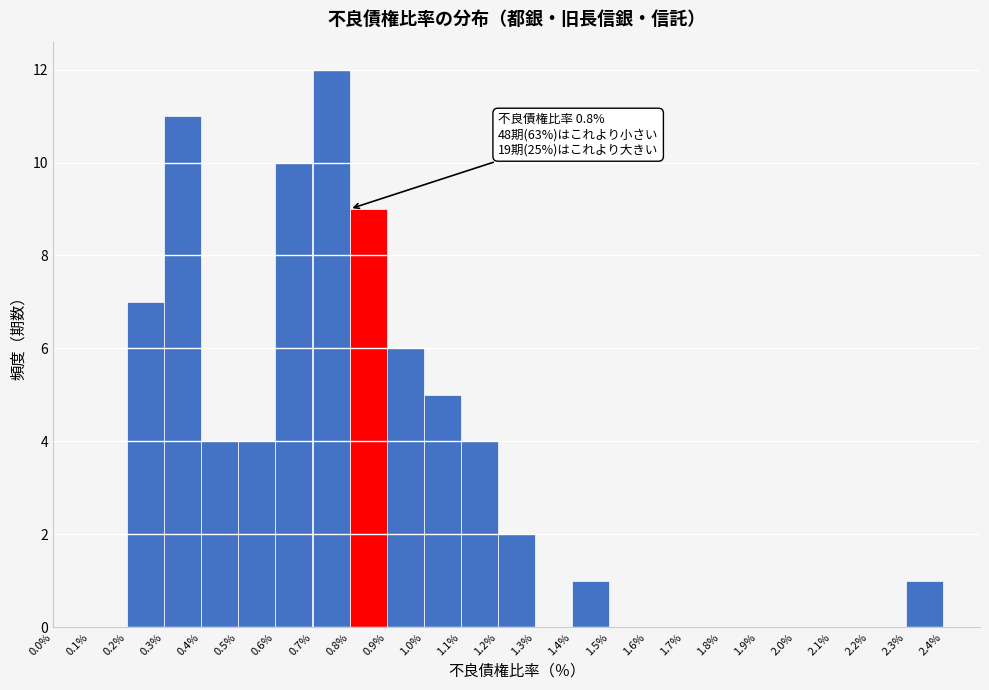

Which range on the x-axis has the tallest bar?

0.7% to 0.8%